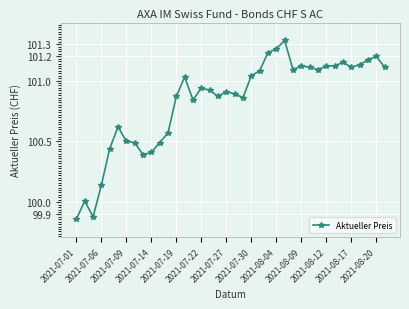

Does the chart display data point markers on the line(s)?

Yes